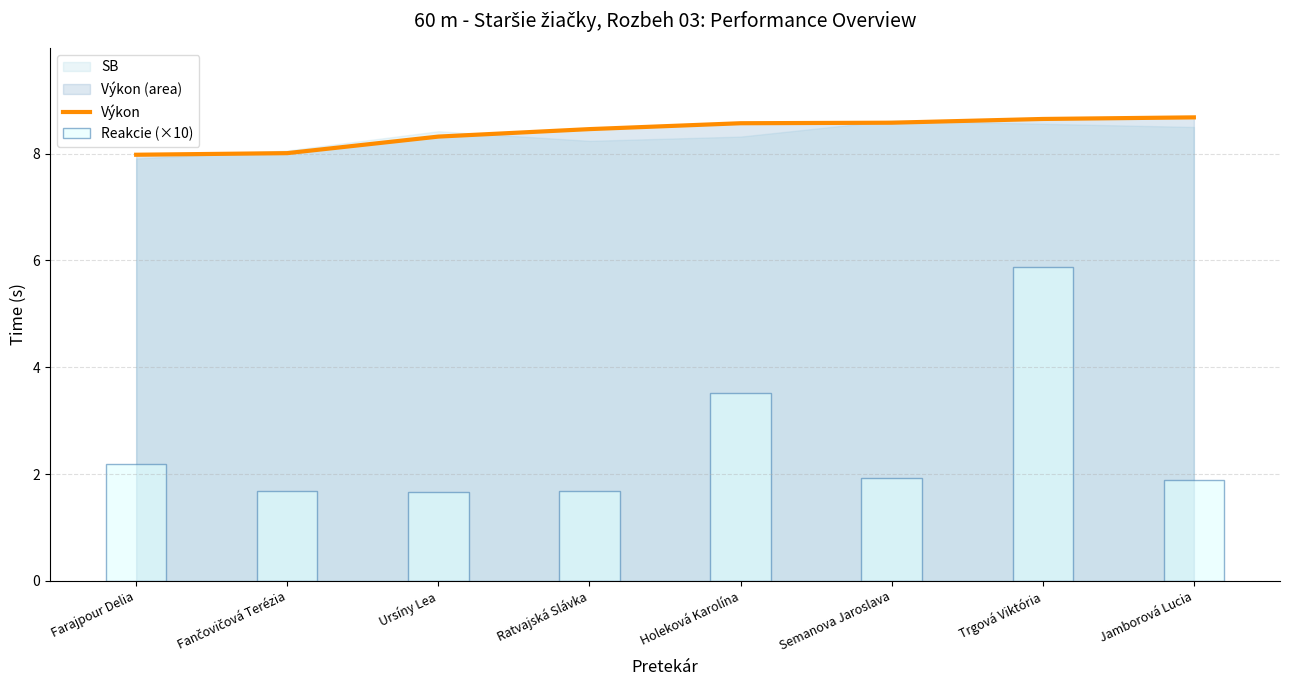

What is the label of the 3rd bar from the left?

Ursíny Lea